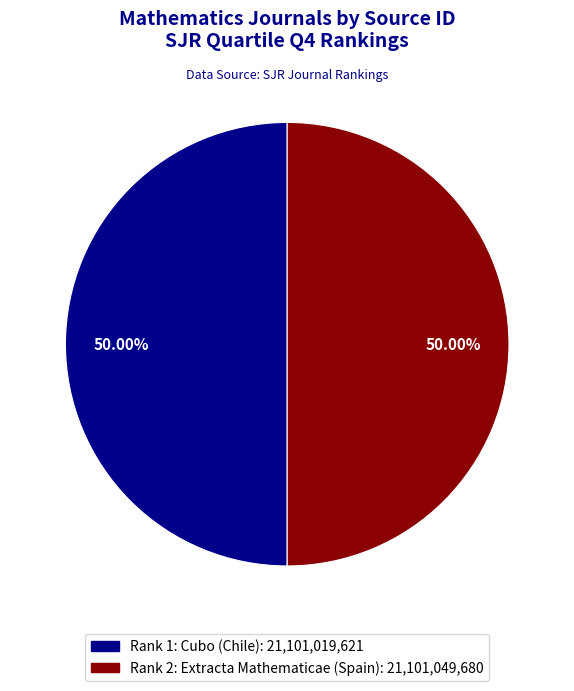

To the nearest percent, what portion does Rank 1: Cubo (Chile) represent?

50%